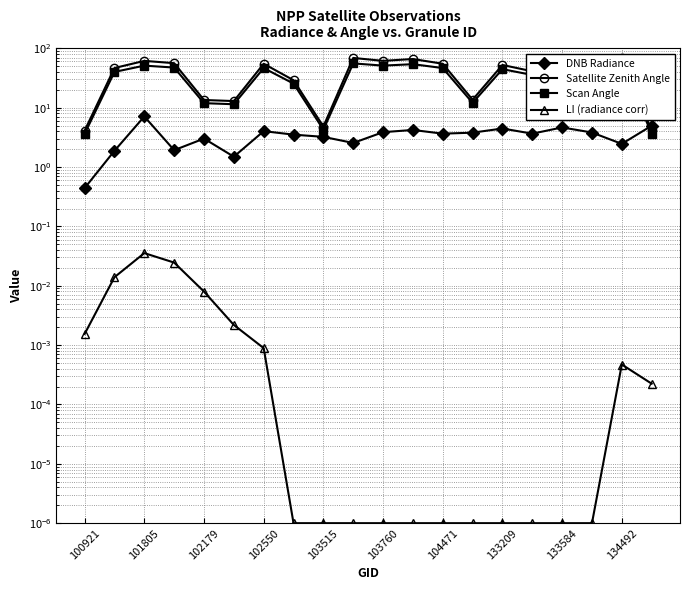

Reading left to right, transcribe all the data shown in this chart.

DNB Radiance: 0.4	1.9	7.1	1.9	3.0	1.5	4.0	3.5	3.2	2.5	3.9	4.2	3.6	3.8	4.5	3.6	4.6	3.8	2.5	5.0
Satellite Zenith Angle: 4.1	46.6	61.4	56.2	13.5	12.9	54.9	29.0	4.8	68.8	61.5	66.0	54.9	13.6	52.4	41.0	21.0	58.1	68.8	4.1
Scan Angle: 3.6	40.0	51.1	47.4	11.9	11.4	46.5	25.4	4.3	55.7	51.1	54.0	46.5	12.0	44.6	35.6	18.5	48.8	55.7	3.7
LI (radiance corr): 0.0	0.0	0.0	0.0	0.0	0.0	0.0	0.0	0.0	0.0	0.0	0.0	0.0	0.0	0.0	0.0	0.0	0.0	0.0	0.0